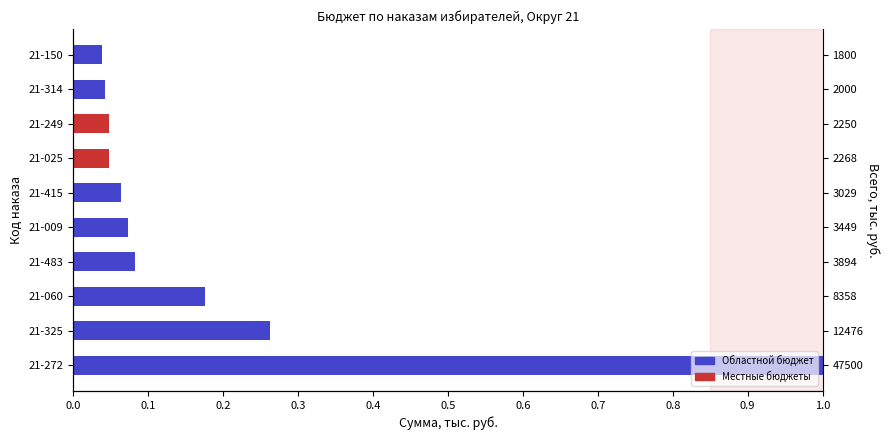

What is the total value across all series at 0.3?

0.1